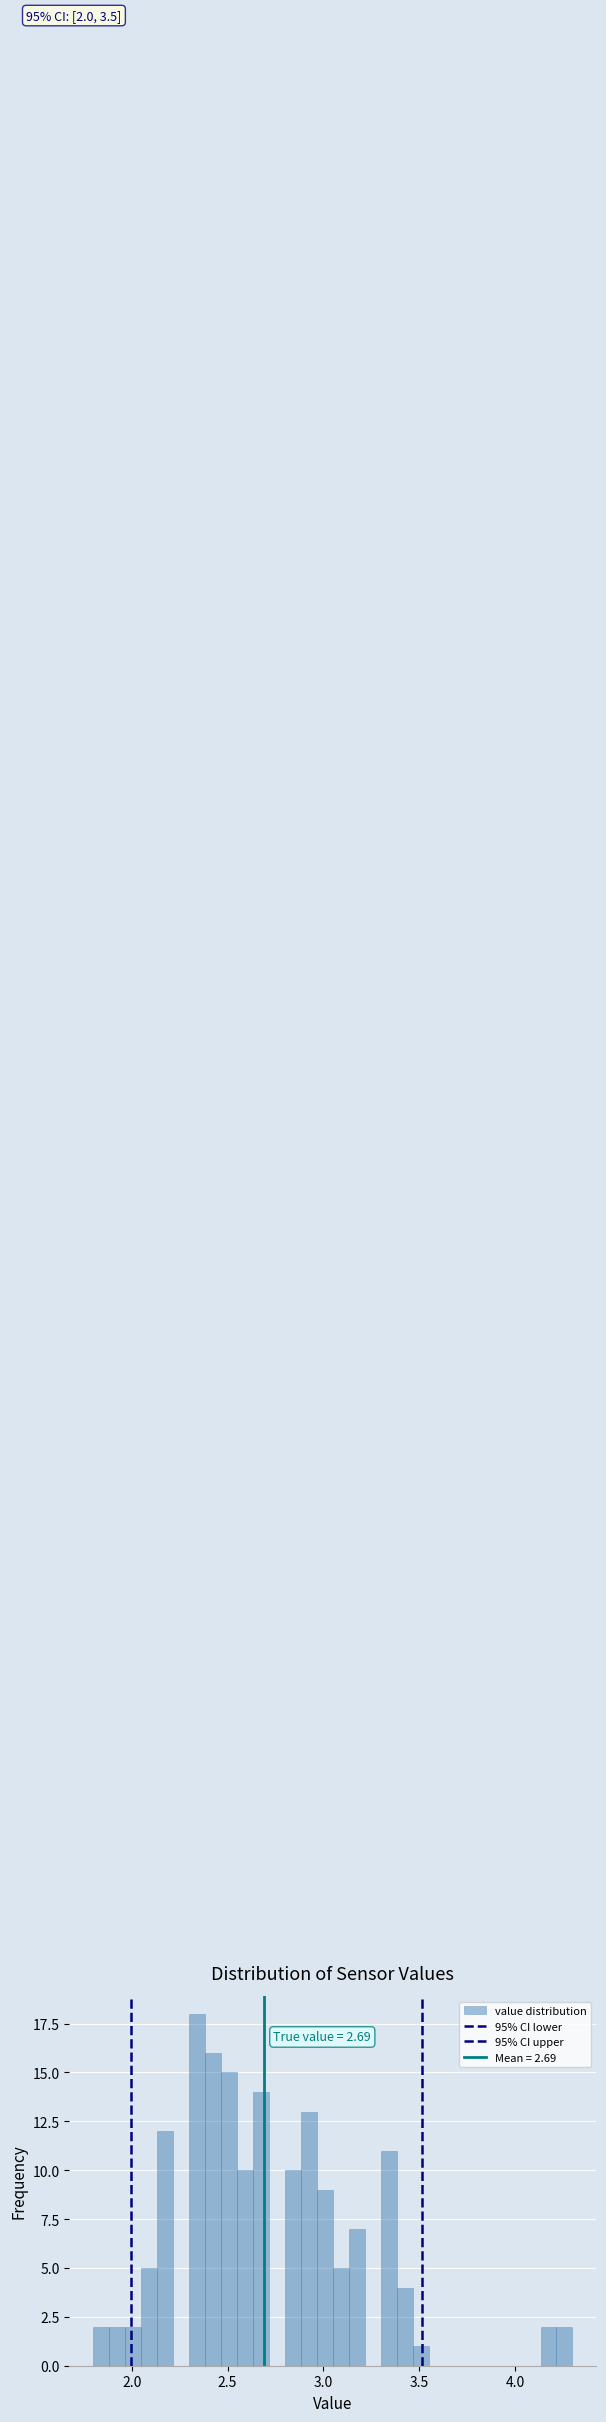

Read against the x-axis, roughly where is the centre of the tallest bar?

2.35